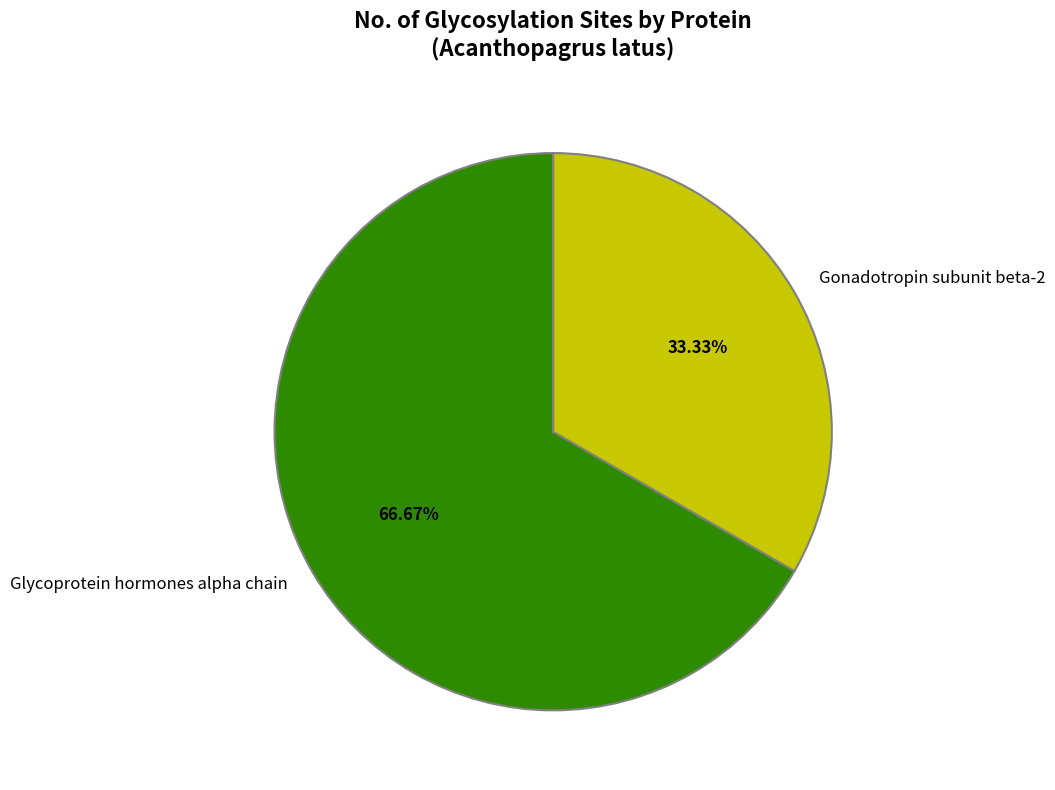

How many segments does this pie chart have?

2